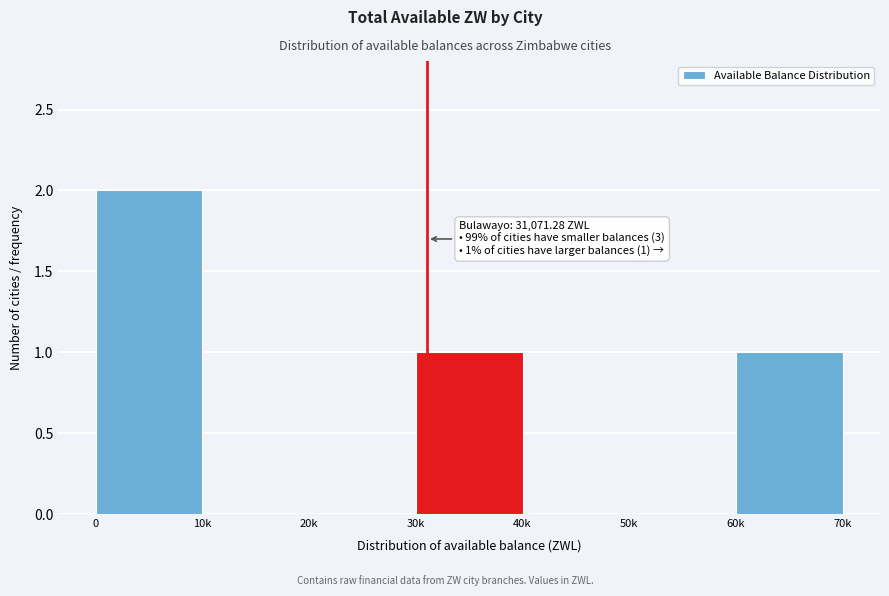

Reading right to left, what are all the values shown in this chart?

60k=1	50k=0	40k=0	30k=1	20k=0	10k=0	0=2